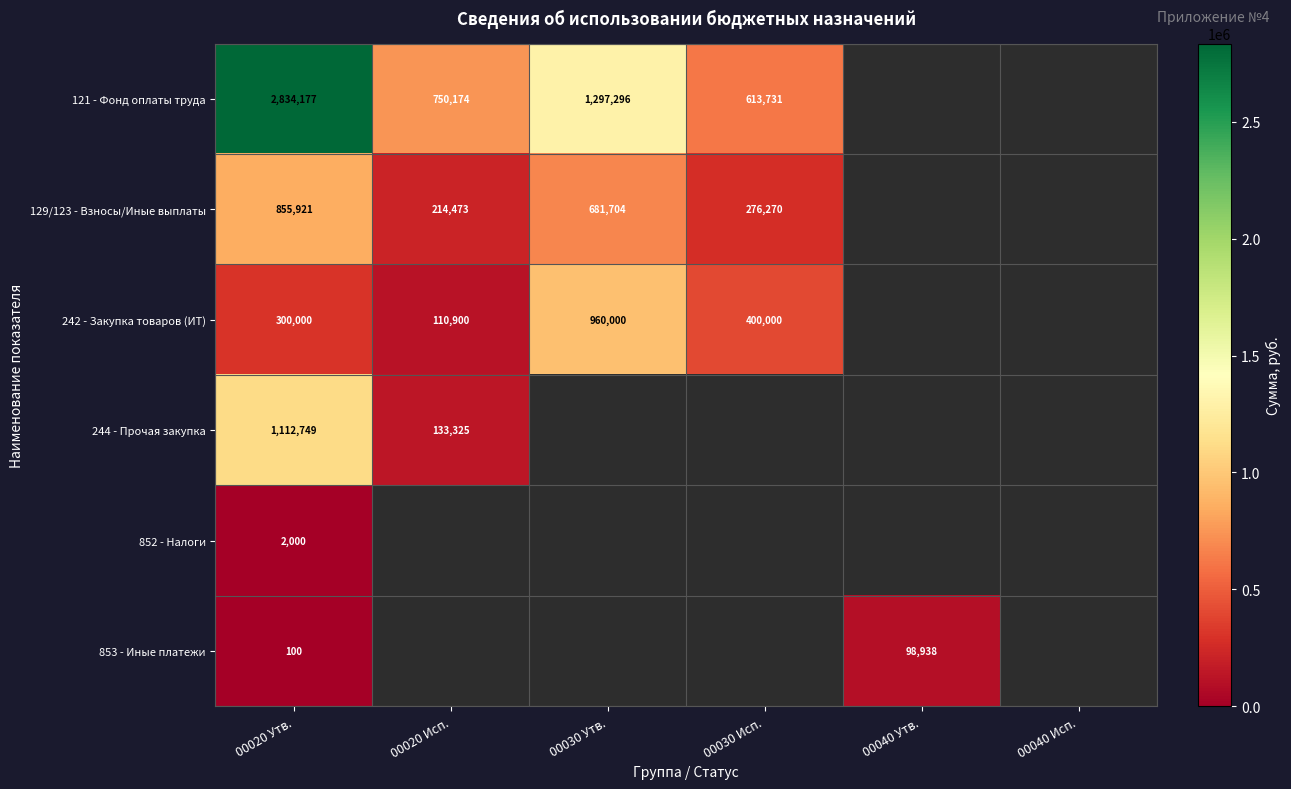

At which category is the sum across all series the highest?

00020 Утв.